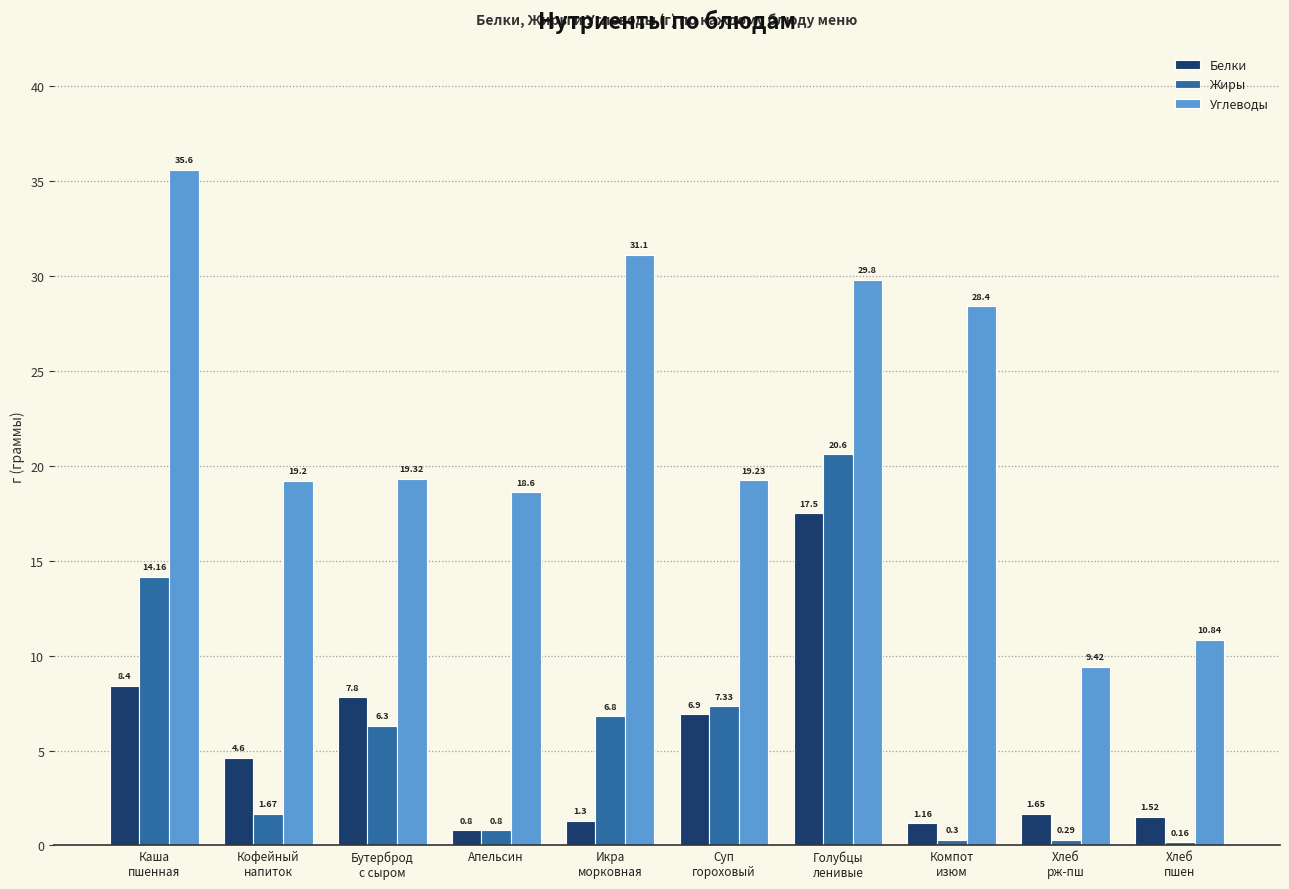

What is the total value across all series at Голубцы
ленивые?

67.9